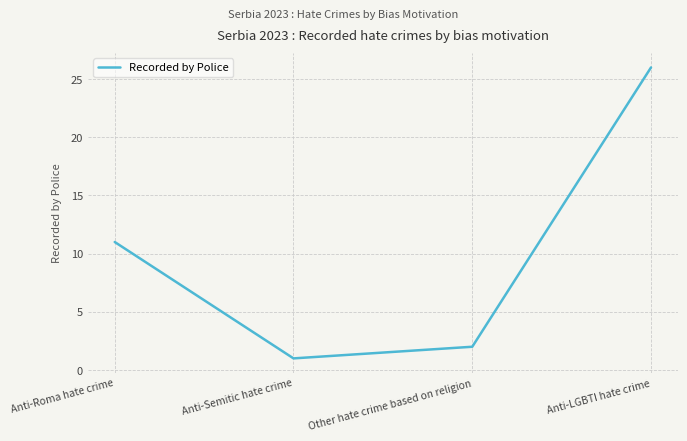

Reading left to right, what are all the values shown in this chart?

11	1	2	26